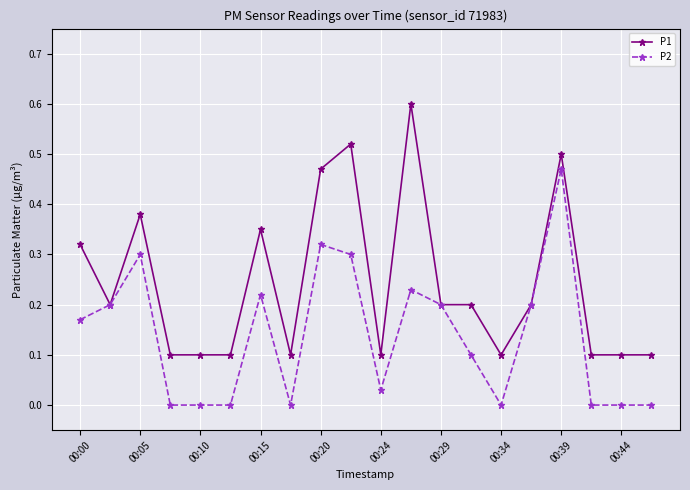

In P2, how many points are higher than both neighbors (excluding endpoints)?

5